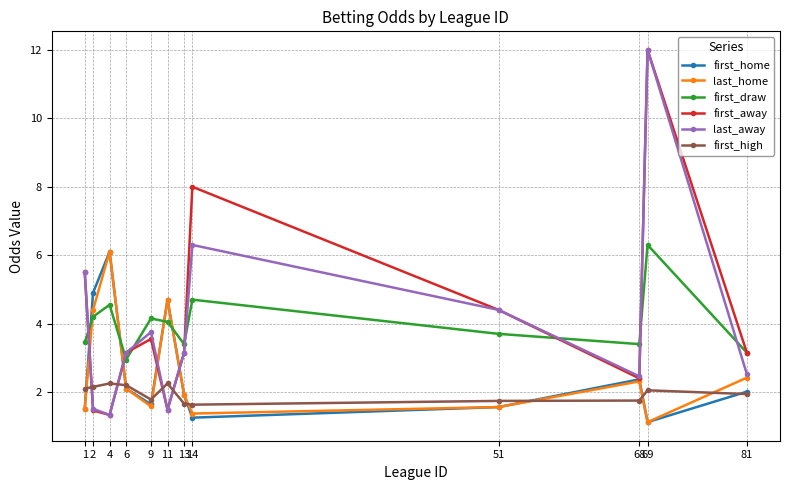

What is the spread (max minus min) of values at 2?

3.4